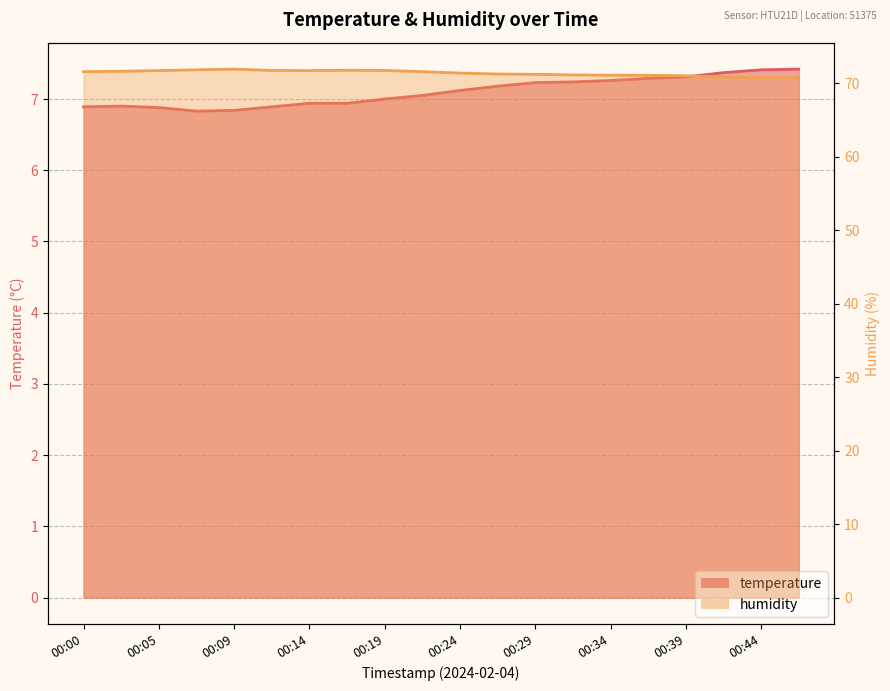

Where does the humidity series first go above 71?

00:00